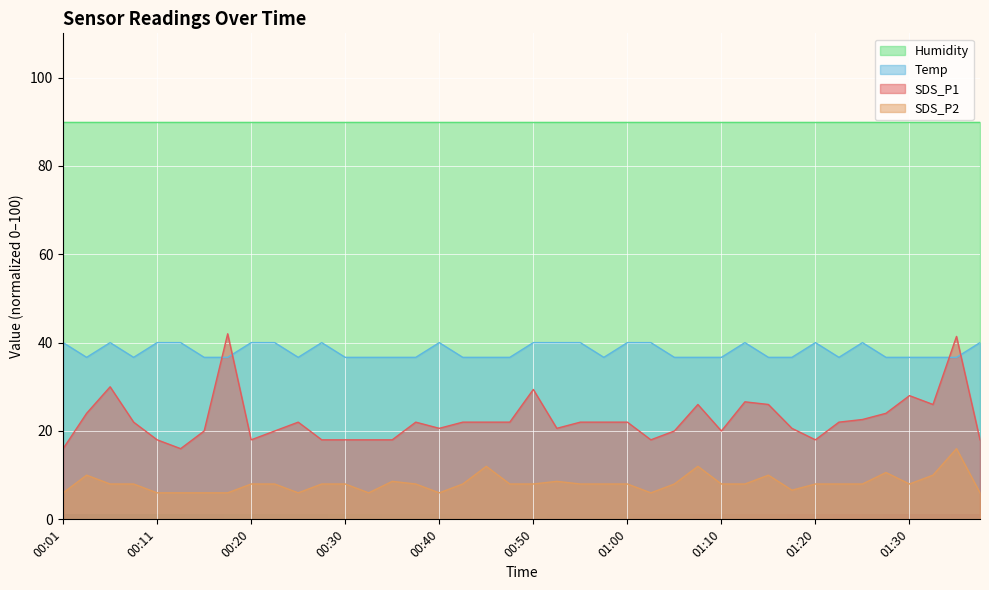

Which label corresponds to the largest value in the chart?

00:18